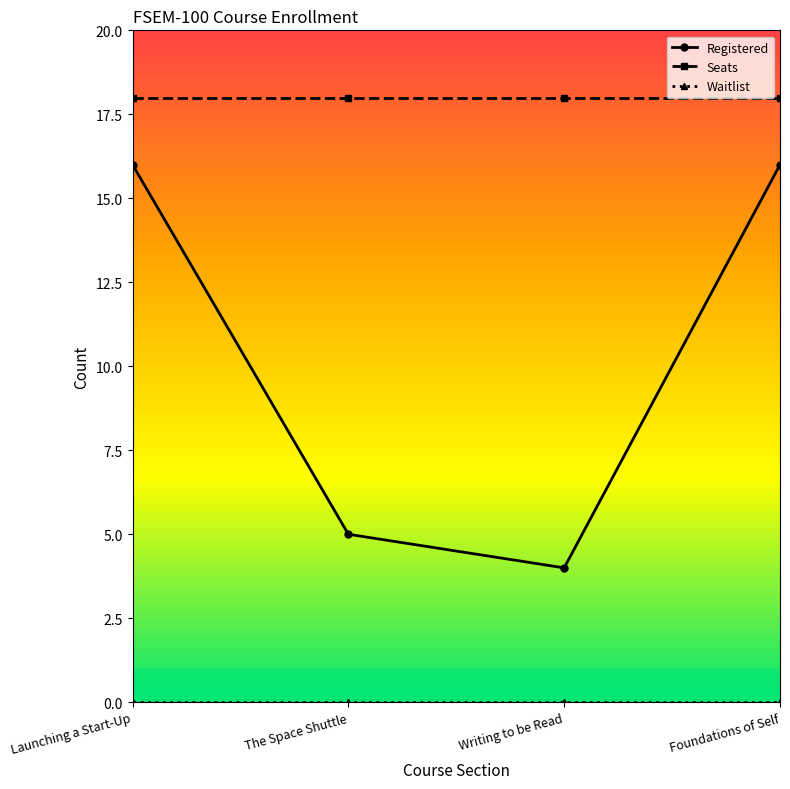

At how many categories does at least one series exceed 17?

4